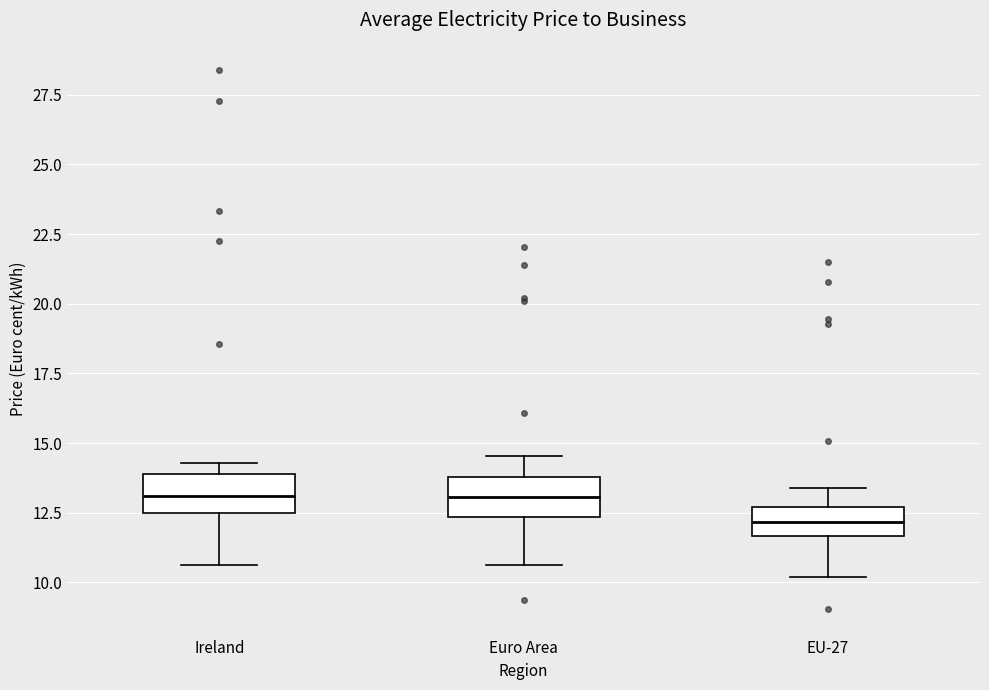

Reading left to right, read every box against the y-axis: the position of its median line, the range the box covers, and the ends of its whiskers. The values are not printed on the chart, so give them approximately, as read against the axis.

Ireland: median 13.0, box 12.5 to 14.0, whiskers 10.5 to 14.5
Euro Area: median 13.0, box 12.5 to 14.0, whiskers 10.5 to 14.5
EU-27: median 12.0, box 11.5 to 12.5, whiskers 10.0 to 13.5